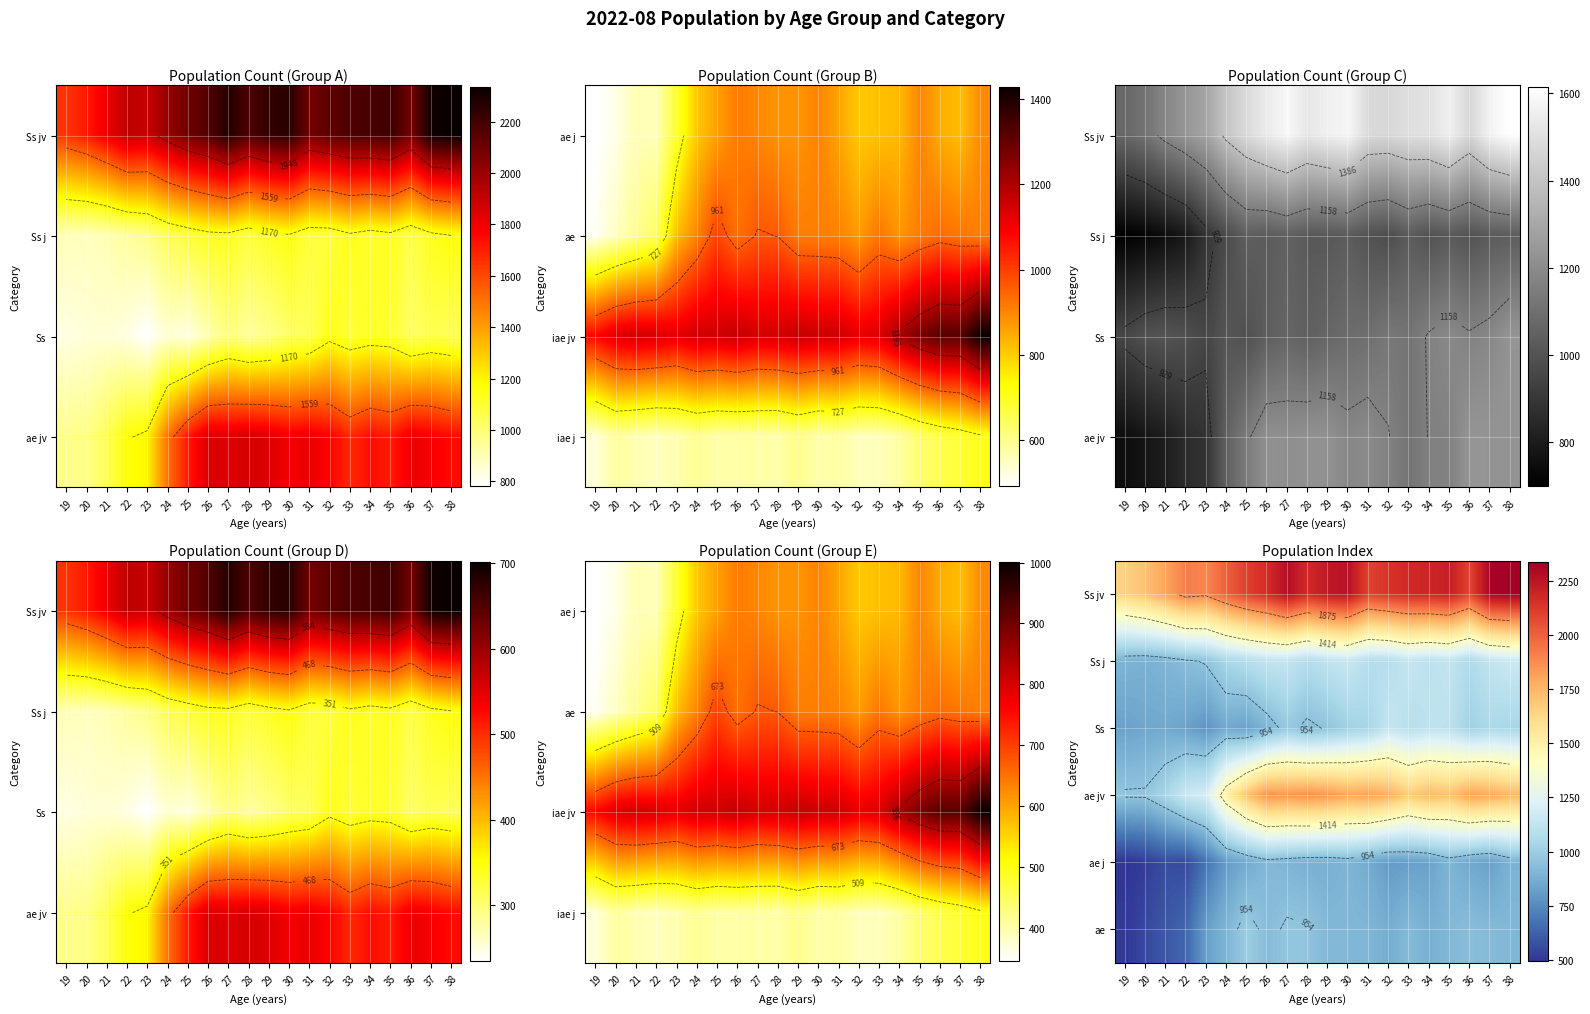

True or false: Ss j has a value of 884 at 20.

True